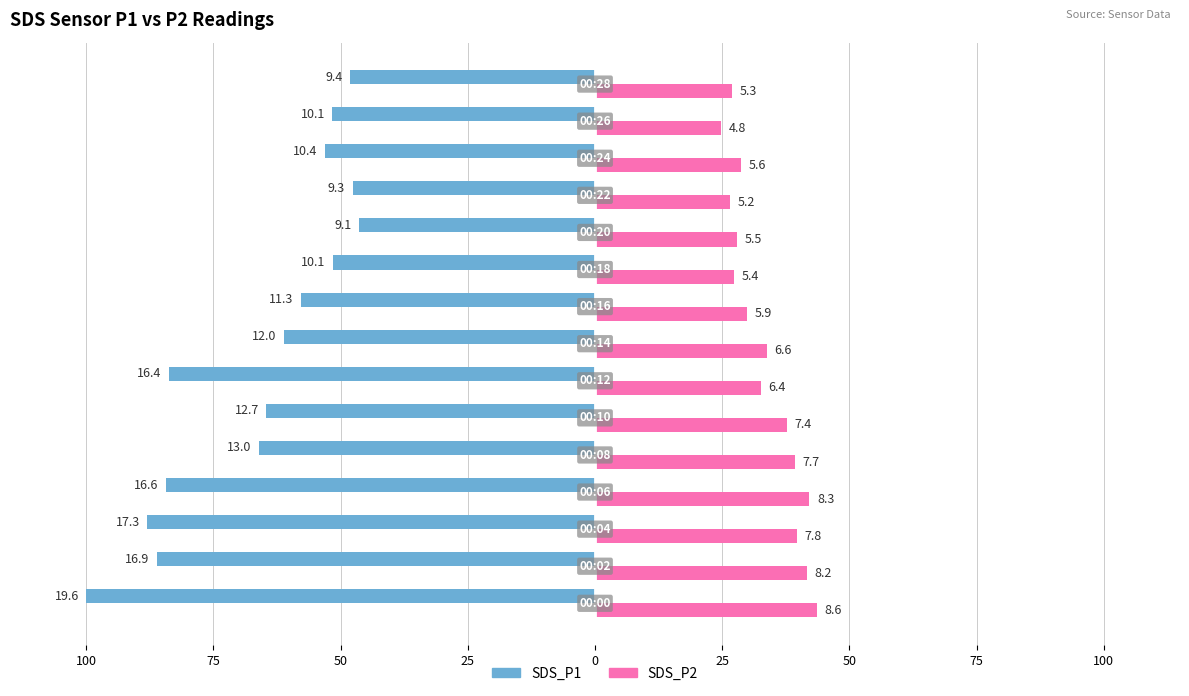

What are all the series names shown in the legend?

SDS_P1, SDS_P2